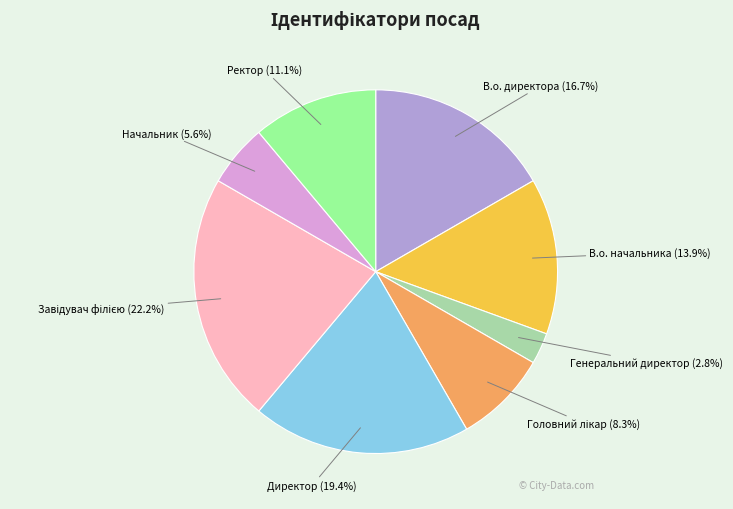

Approximately how many times larger is the value at Ректор compared to Директор?

0.6